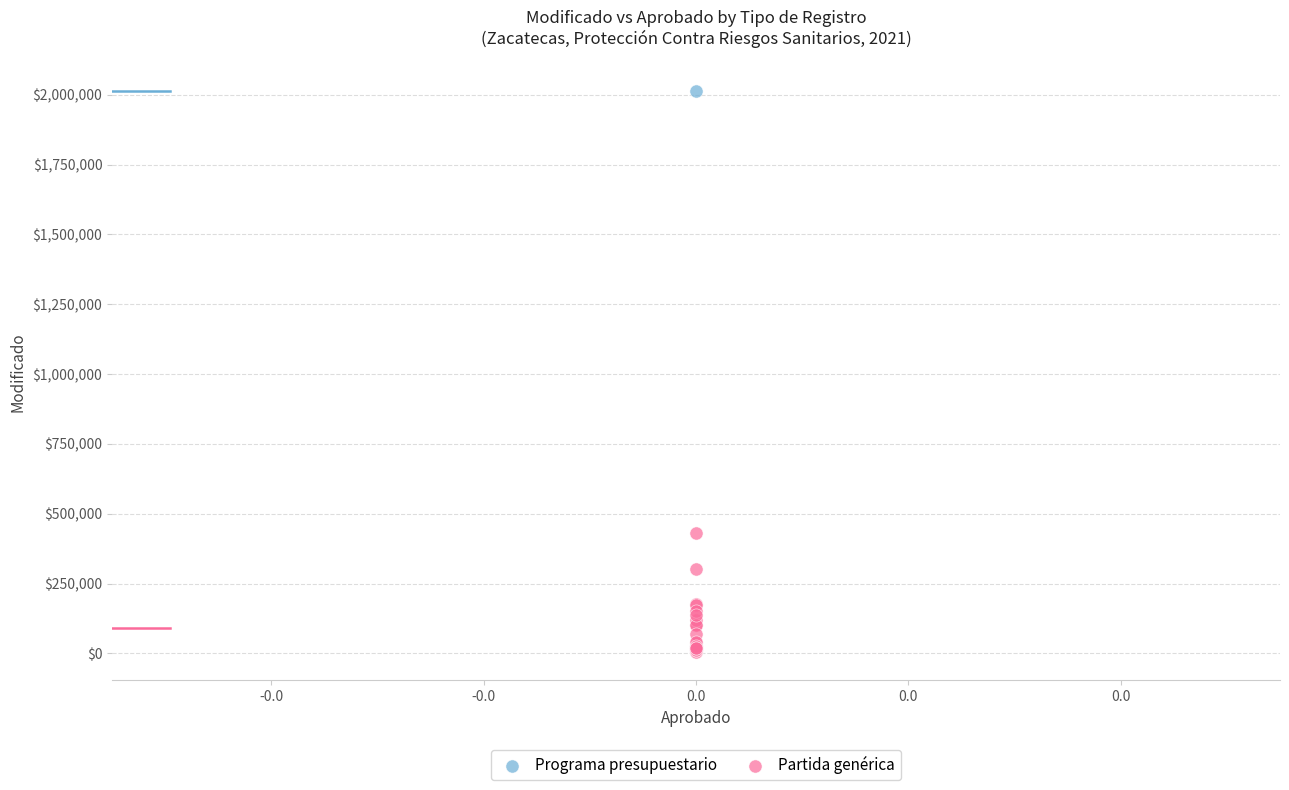

What are all the series names shown in the legend?

Programa presupuestario, Partida genérica